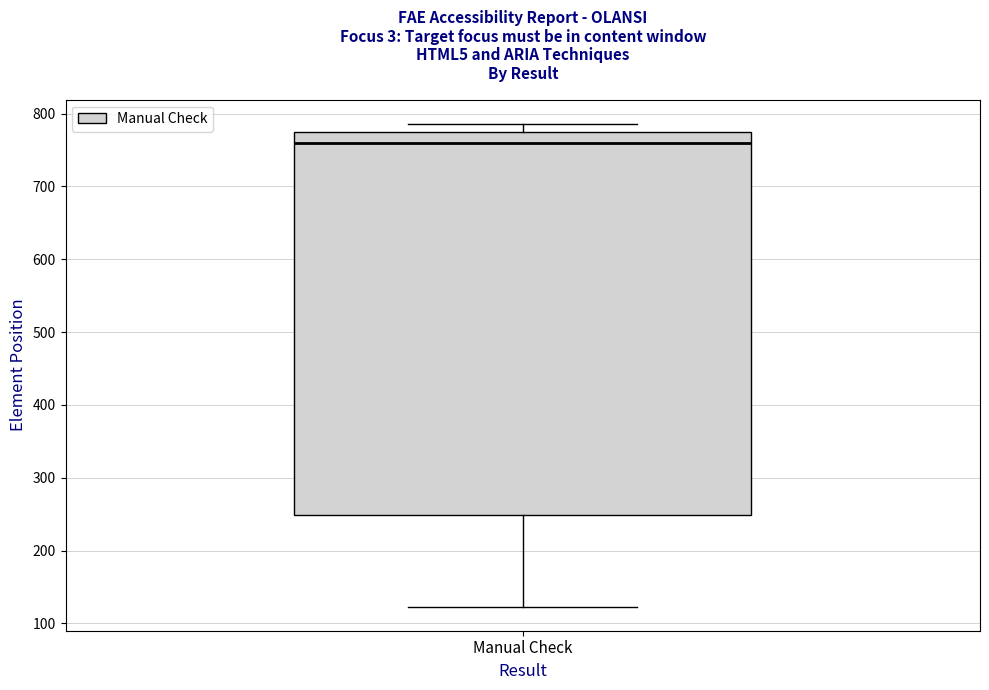

Transcribe this box plot: give where the median line is, the range the box spans, and where the two whiskers end, as read against the y-axis. The values are not printed on the chart, so give them approximately, as read against the axis.

median 760, box 250 to 770, whiskers 120 to 790